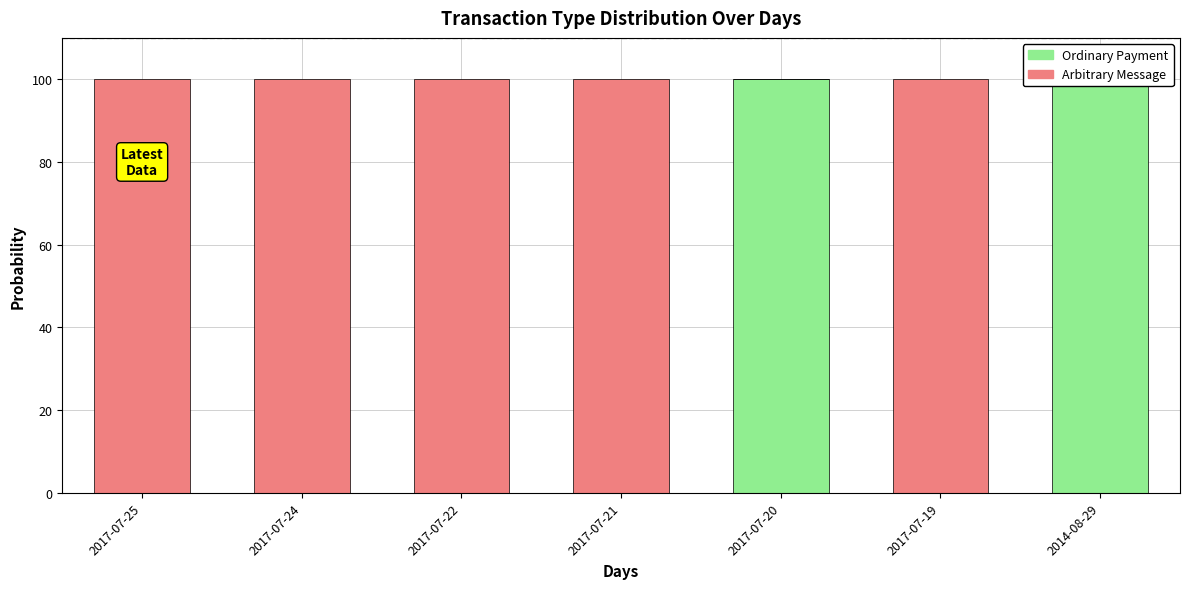

How many bars are there in each group?

2